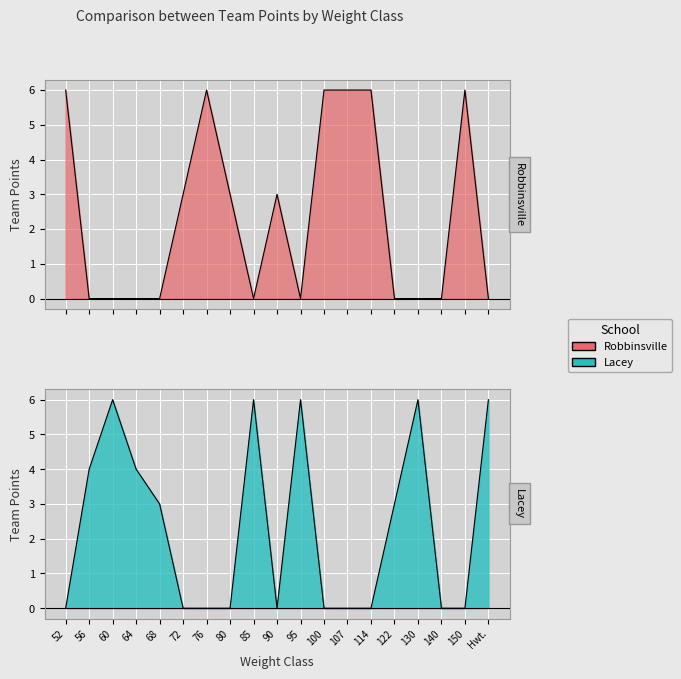

How many Robbinsville values are between 0 and 6?

19